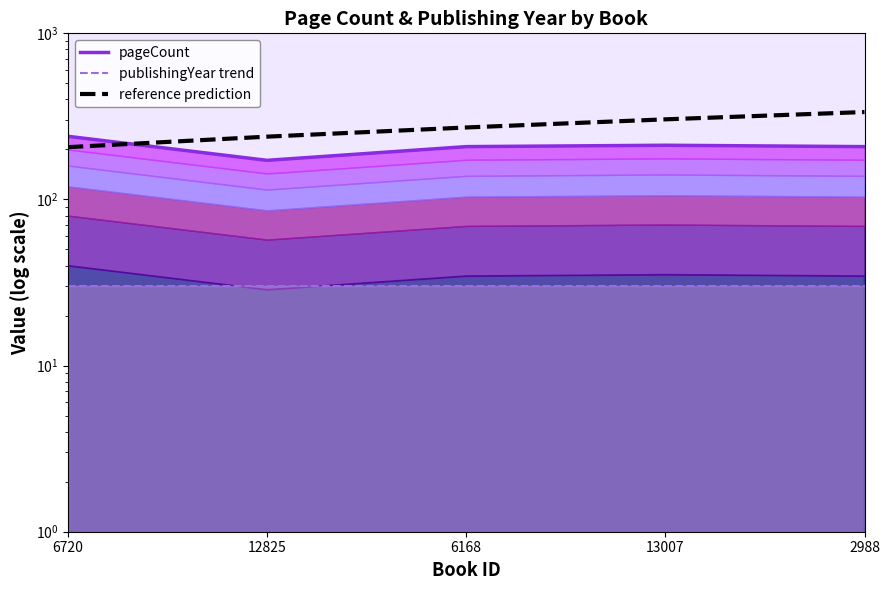

What is the difference between the pageCount values at 6720 and 2988?

32.0